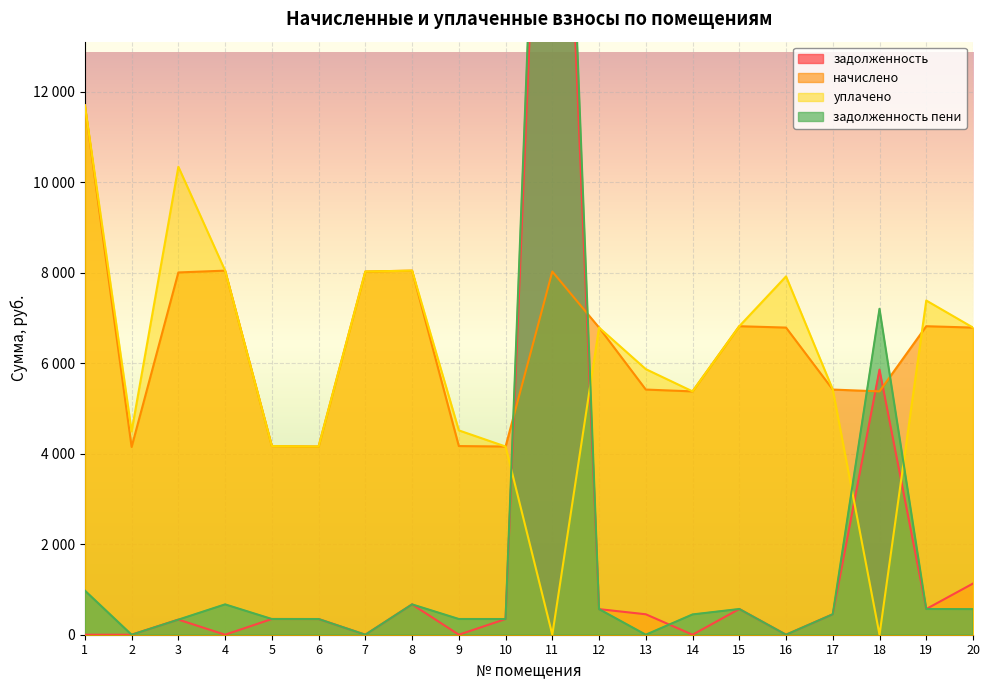

At 15, list the series in order from largest to smallest.

начислено, уплачено, задолженность, задолженность пени